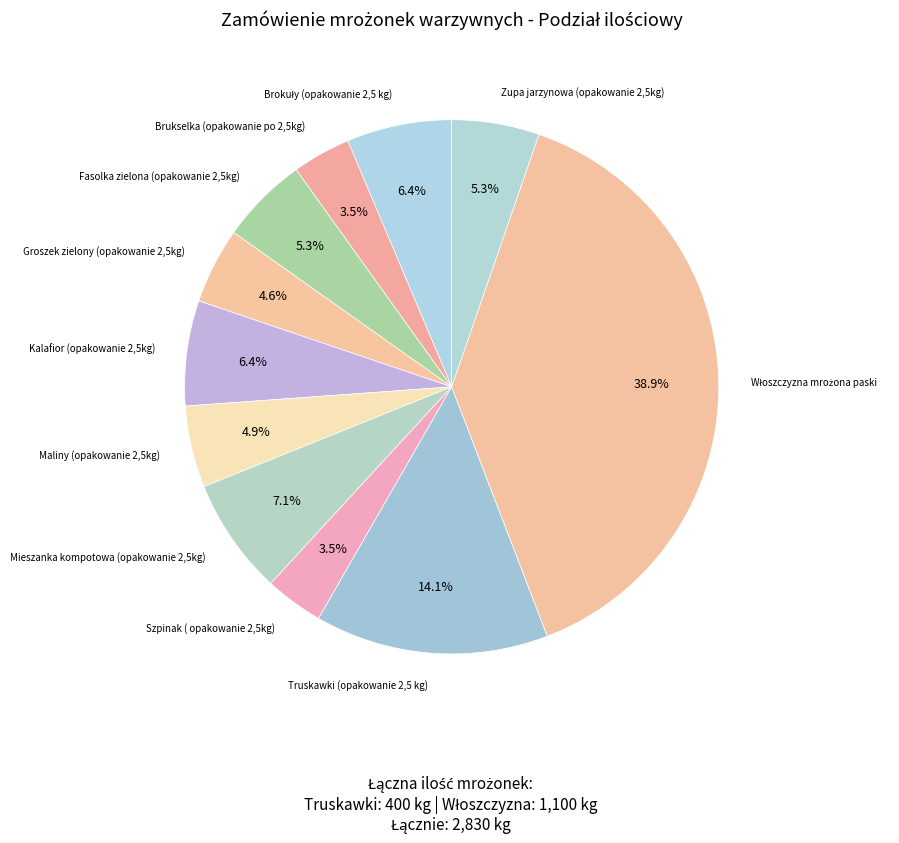

True or false: Mieszanka kompotowa (opakowanie 2,5kg) accounts for 1% of the total.

False